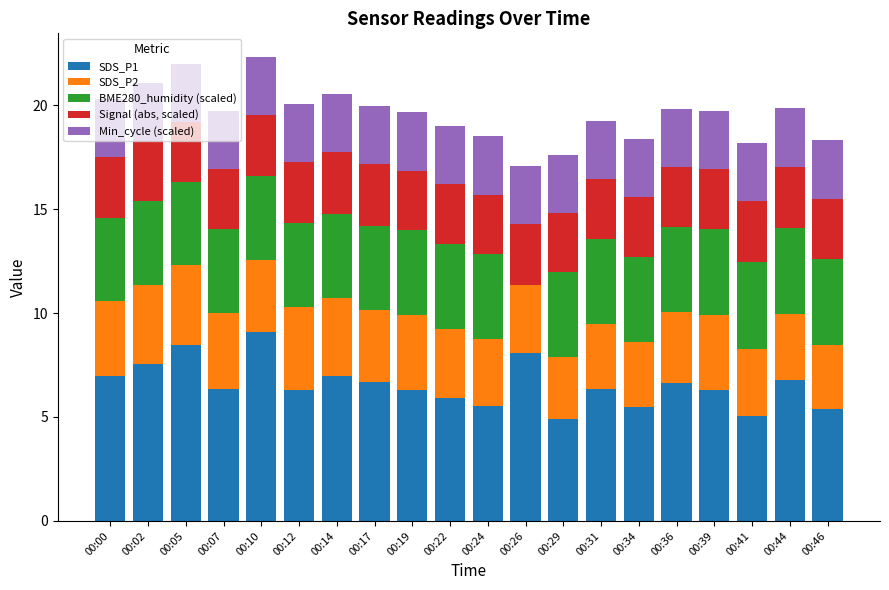

Is it true that SDS_P1 equals 8.3 at 00:19?

False